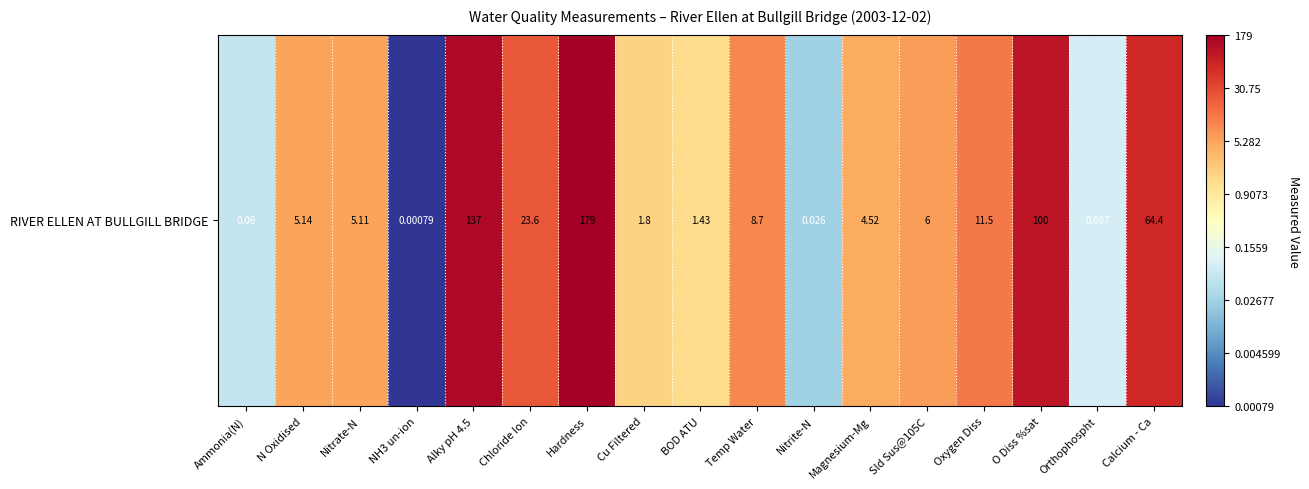

What is the average value?

0.5